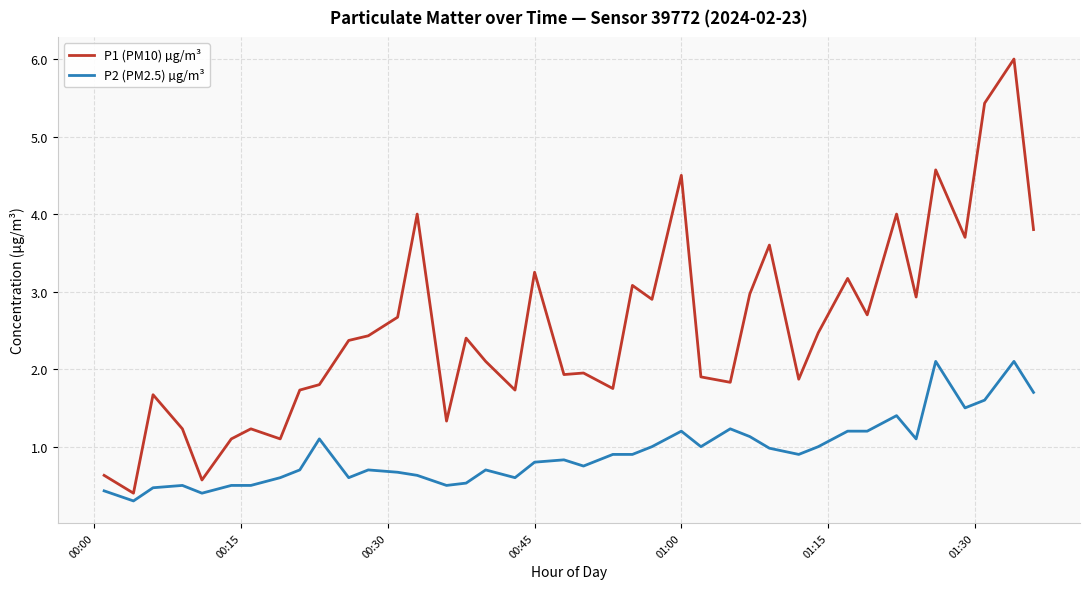

What are all the series names shown in the legend?

P1 (PM10) µg/m³, P2 (PM2.5) µg/m³